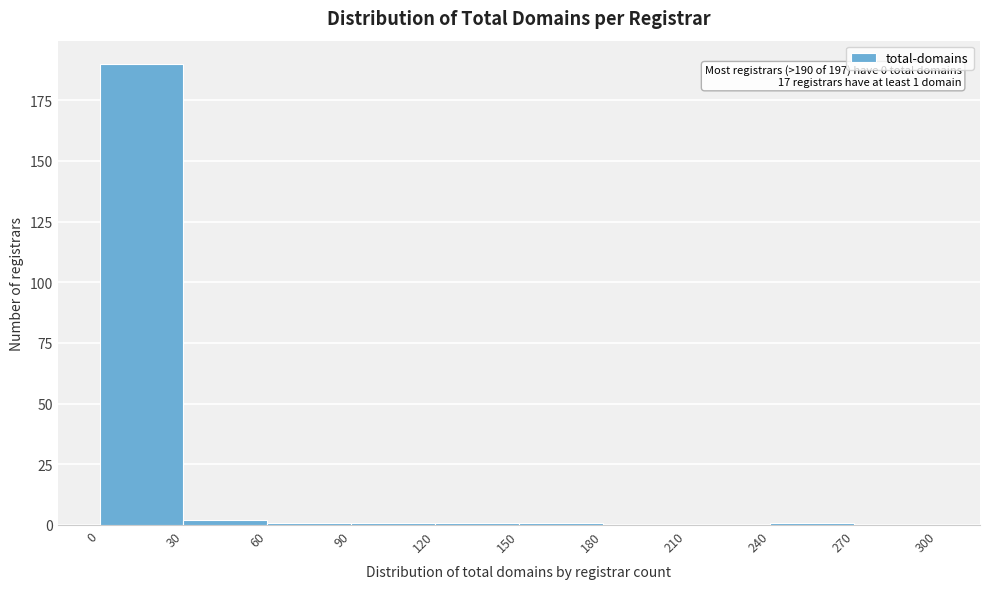

Over which range of the x-axis is the bar tallest?

0 to 30